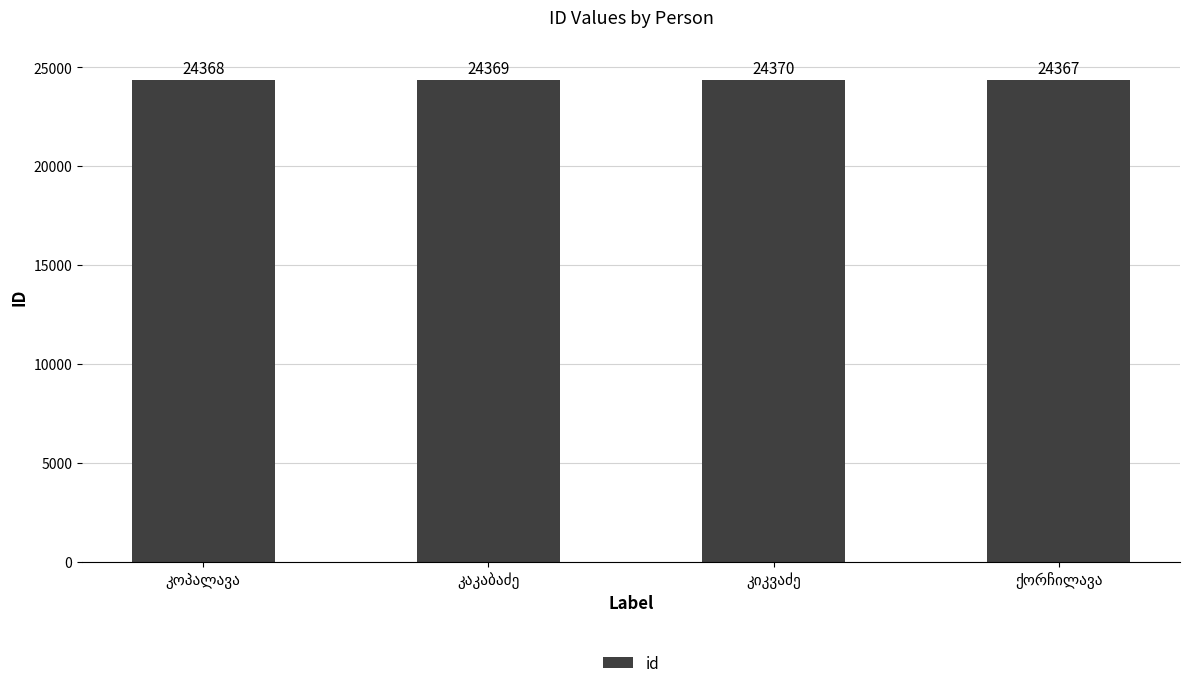

Does the chart contain any negative values?

No